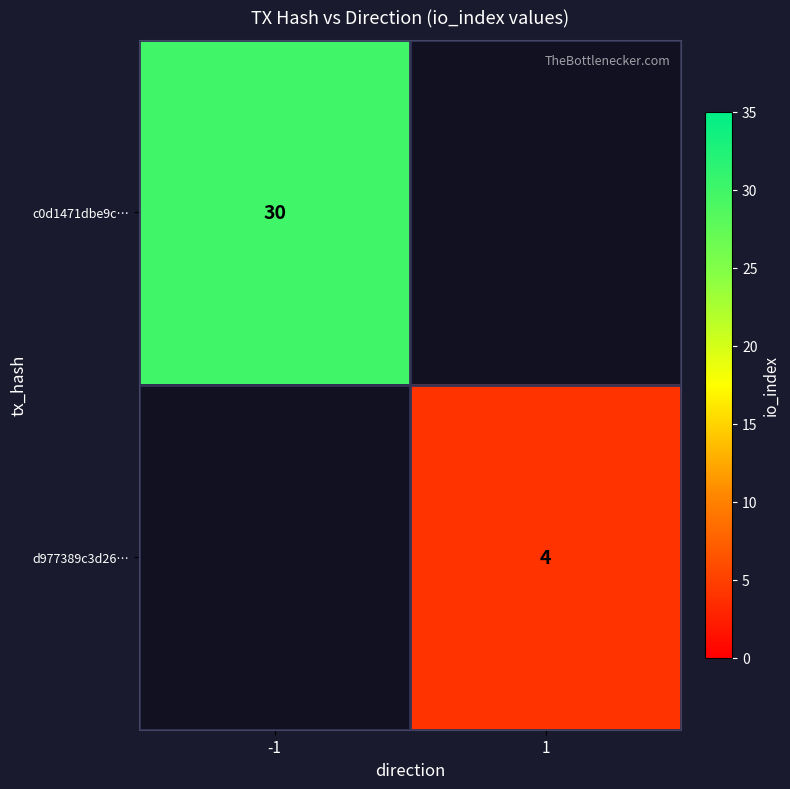

True or false: d977389c3d26… has a value of 7 at 1.

False